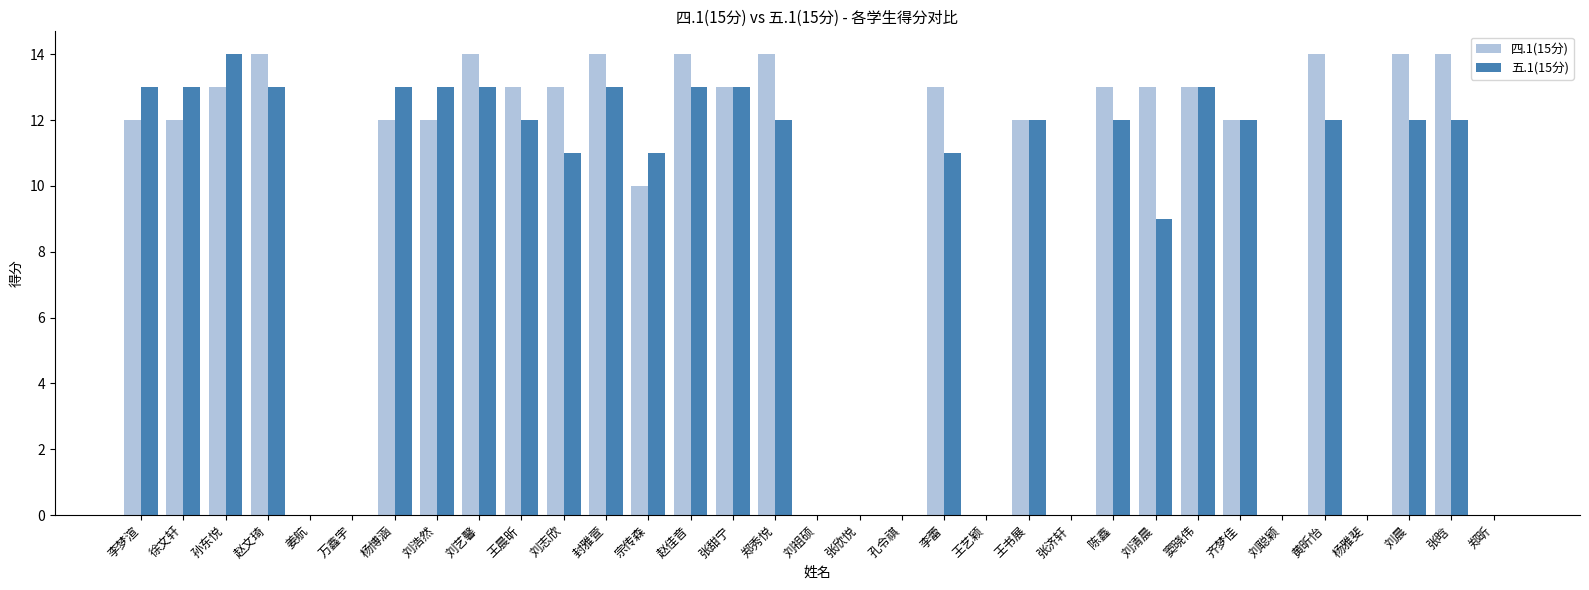

Where is 四.1(15分) nearest to the value 7?

宗传森